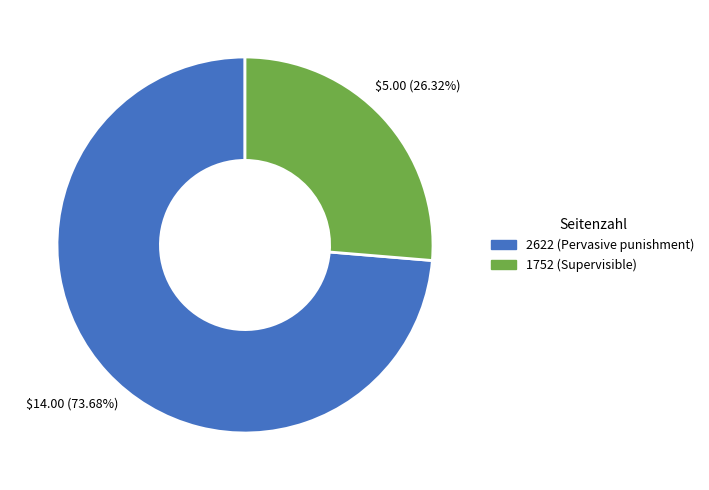

How many slices are in this pie chart?

2